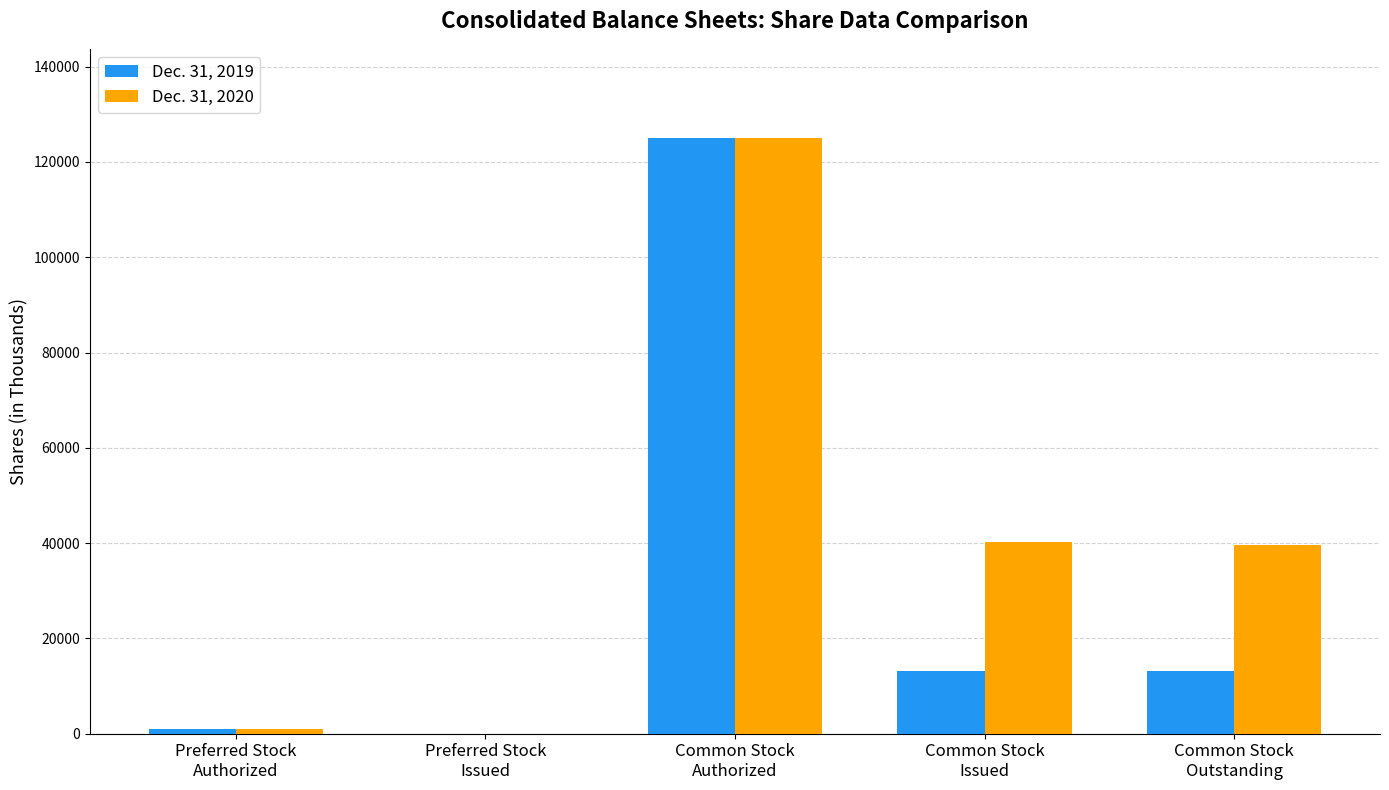

Reading right to left, list all the values displayed in this chart.

Dec. 31, 2019: Common Stock
Outstanding=13165	Common Stock
Issued=13165	Common Stock
Authorized=125000	Preferred Stock
Issued=0	Preferred Stock
Authorized=1000
Dec. 31, 2020: Common Stock
Outstanding=39542	Common Stock
Issued=40289	Common Stock
Authorized=125000	Preferred Stock
Issued=0	Preferred Stock
Authorized=1000